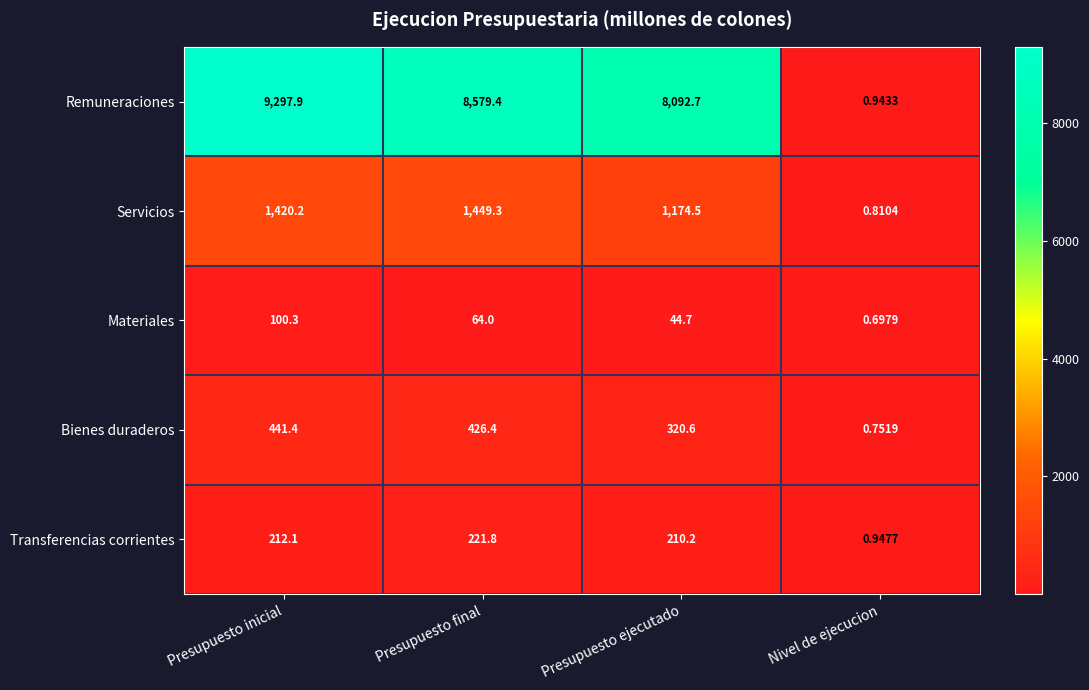

List the series in order of their peak value, lowest first.

Materiales, Transferencias corrientes, Bienes duraderos, Servicios, Remuneraciones